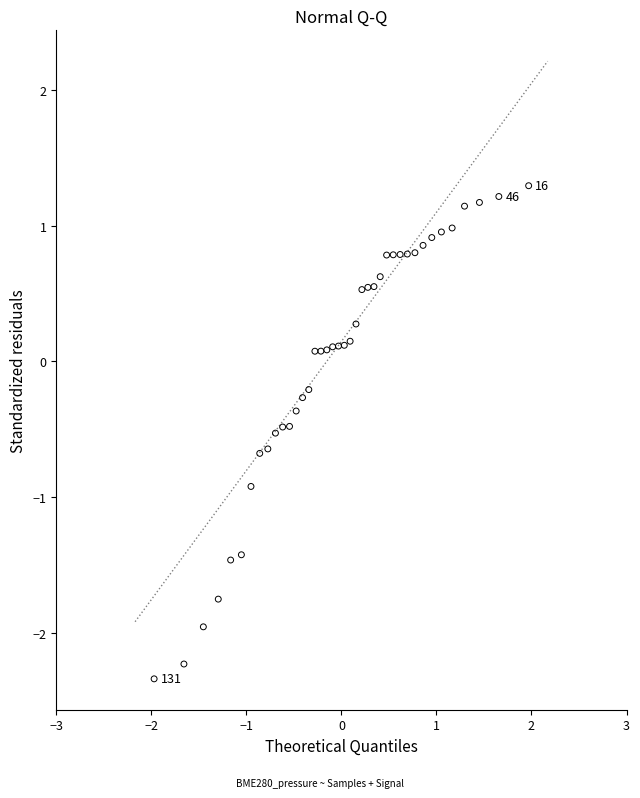

What is the range of Y values (max minus min)?

3.6